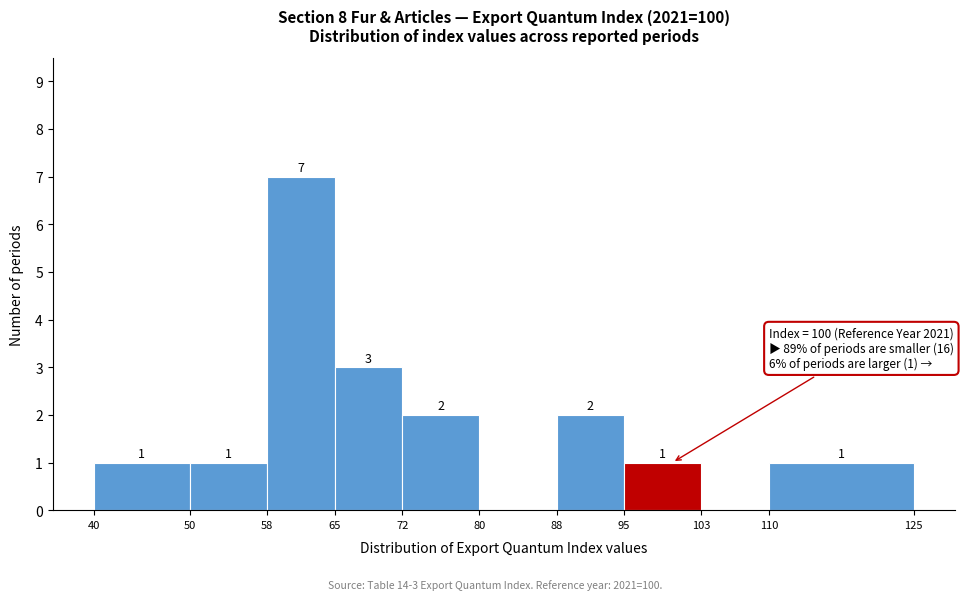

Which range on the x-axis has the tallest bar?

58 to 65